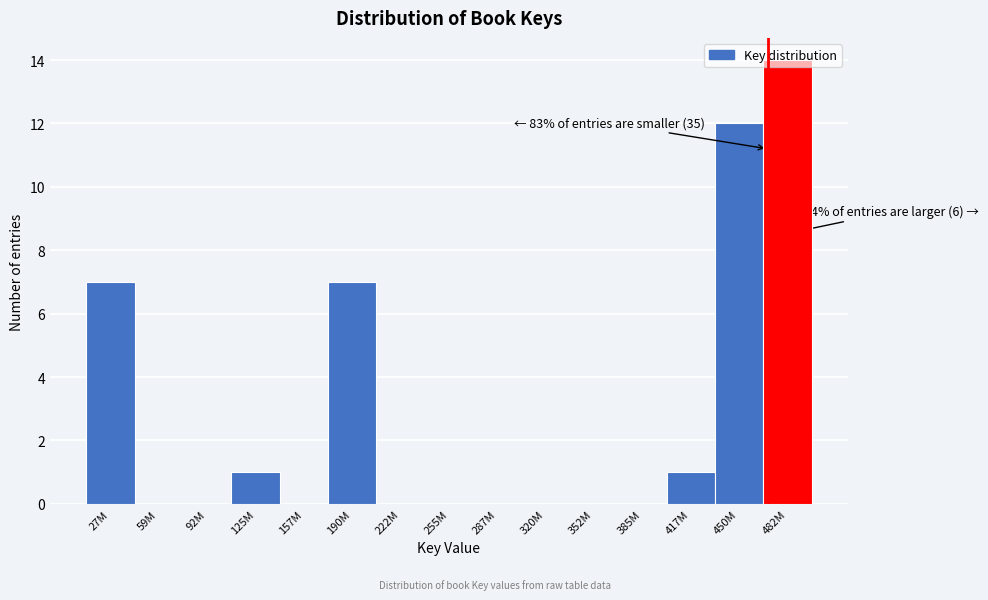

Which category has the highest value across all series?

482M